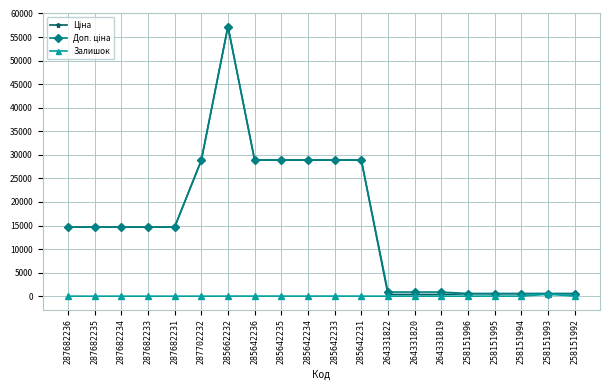

True or false: Залишок has more than 1 points higher than both neighbors.

True